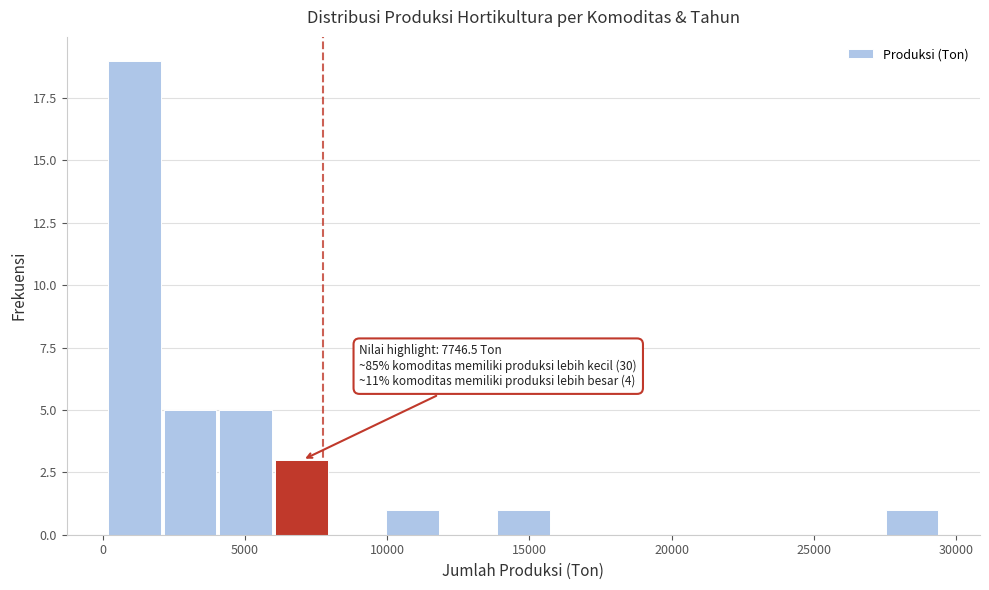

Read against the x-axis, roughly where is the centre of the tallest bar?

1000